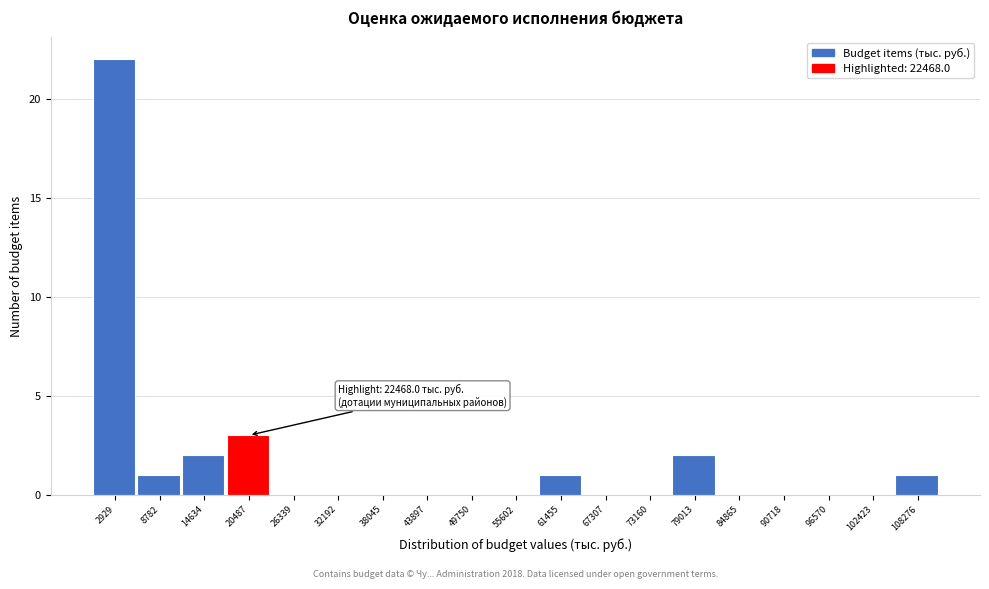

Over which range of the x-axis is the bar tallest?

0 to 6000